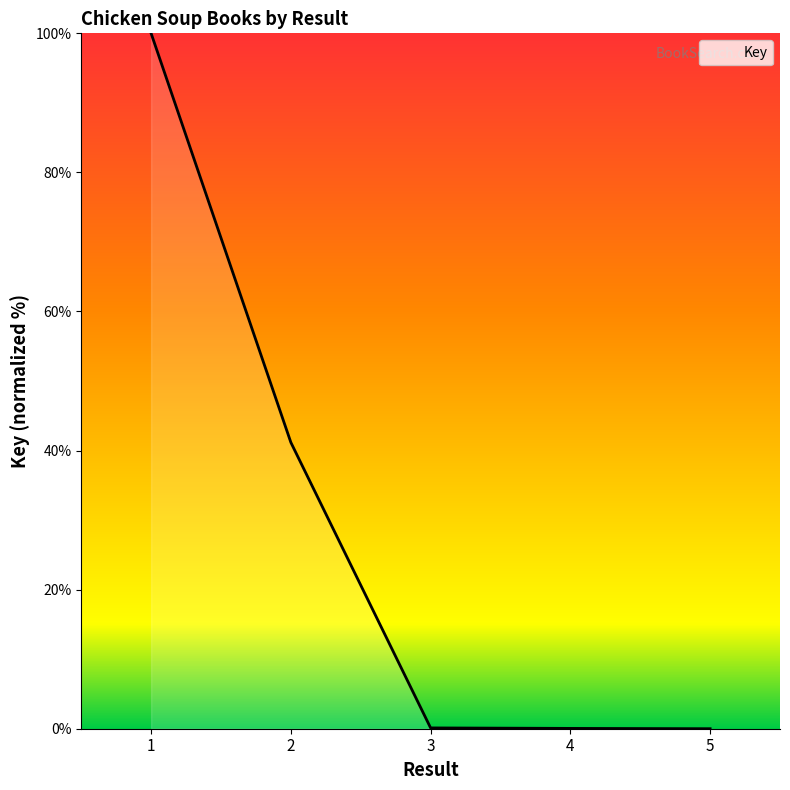

What is the greatest value displayed?

100.0